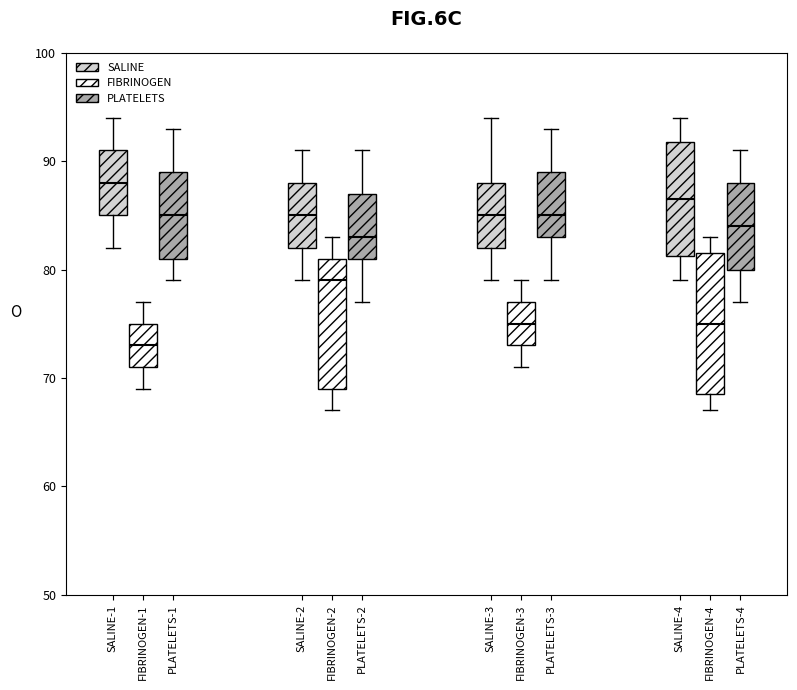

Which box has the highest median line?

FIBRINOGEN-1 (SALINE)